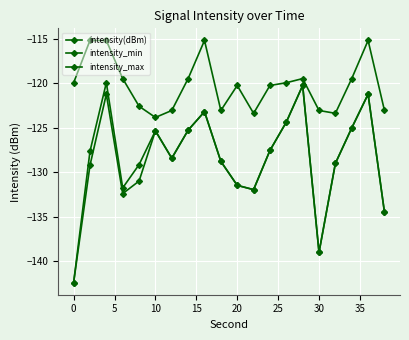

How many interior local peaks does the intensity(dBm) series have?

5